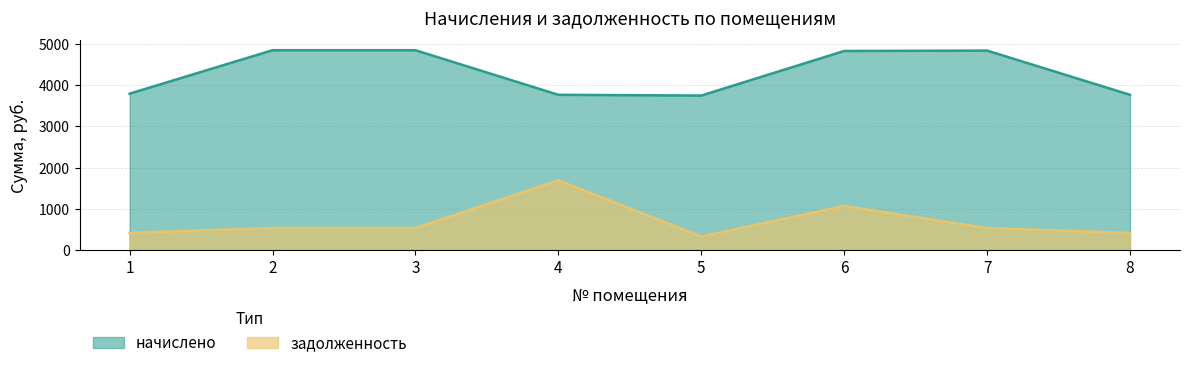

Between 4 and 5, which series saw the biggest shift?

задолженность